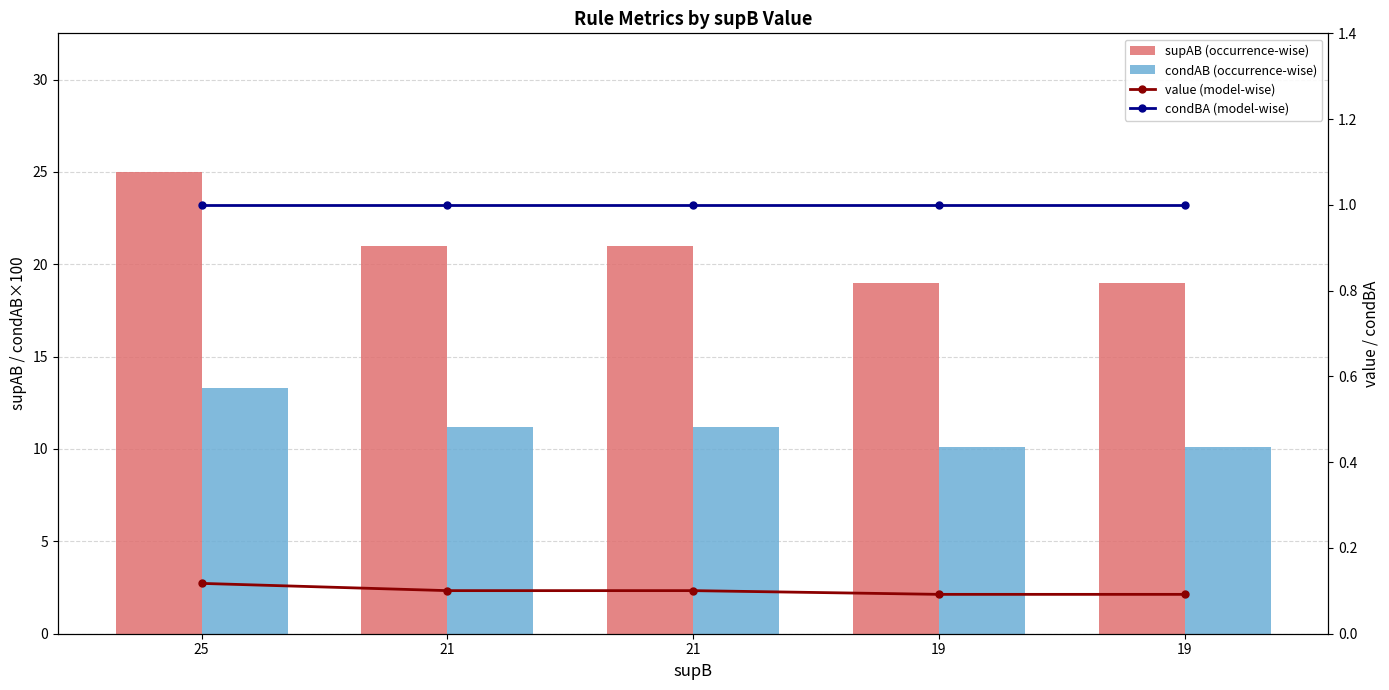

At which label is condAB (occurrence-wise) closest to 11?

21